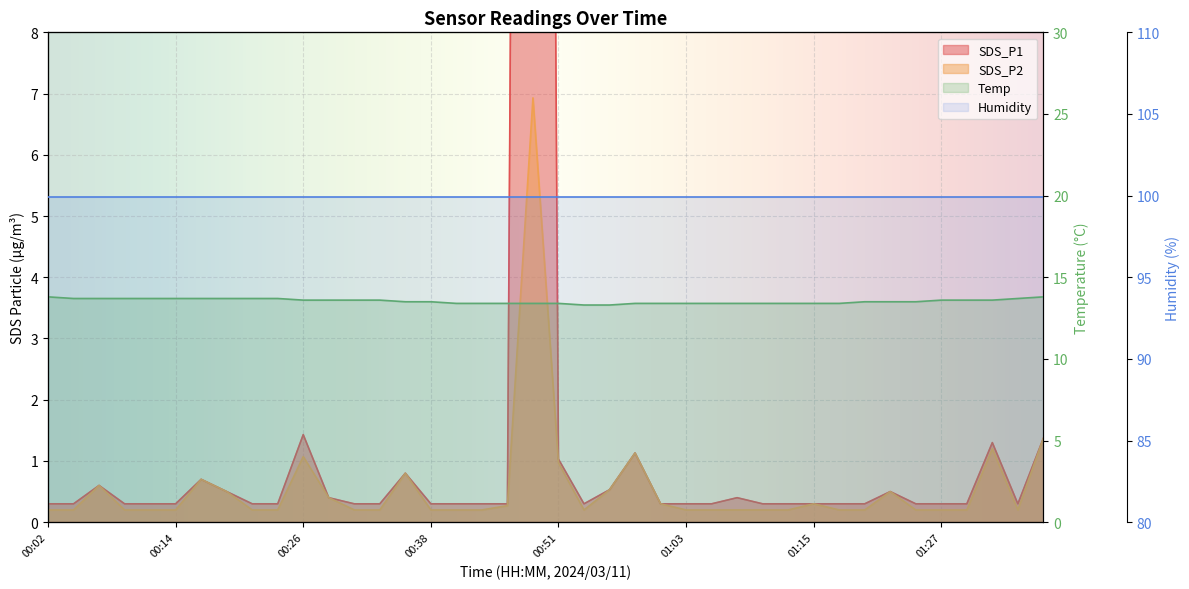

Which series changed the most between 00:41 and 01:27?

Temp